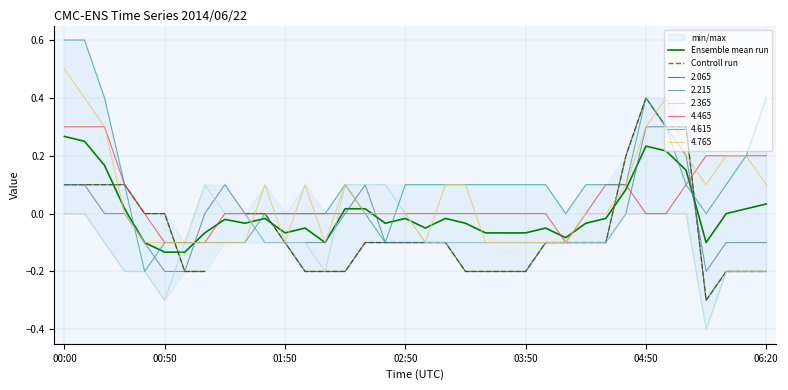

At which category does the chart reach its minimum across all series?

32